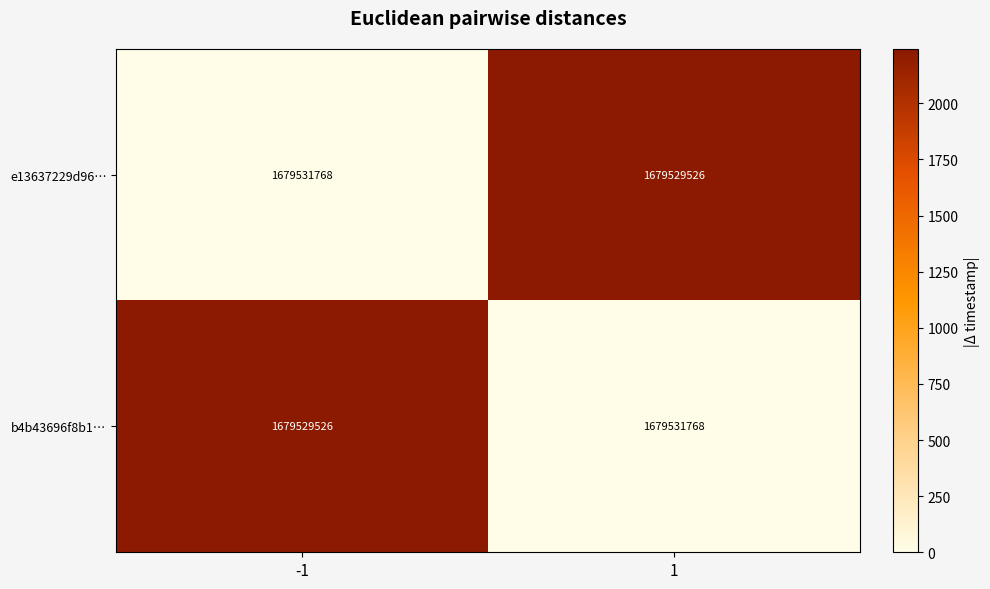

Is it true that e13637229d96… equals 1679531768 at -1?

True